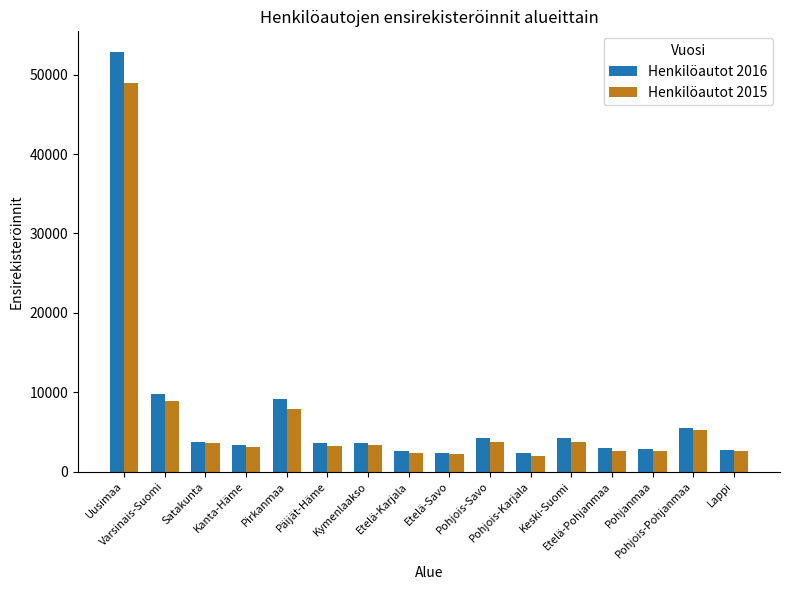

Count the number of data series in this chart.

2